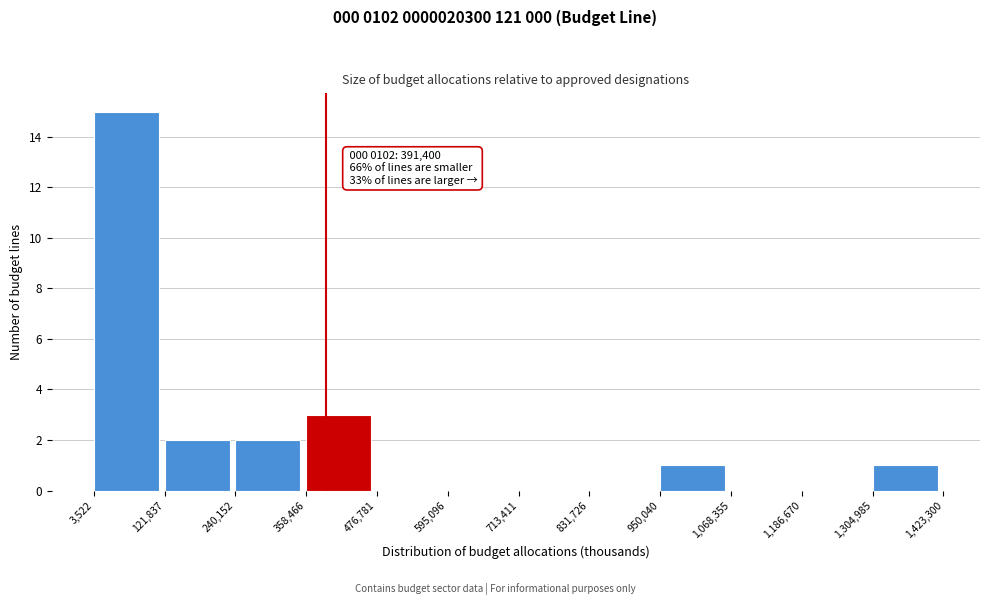

Which range on the x-axis has the tallest bar?

3,522 to 121,837